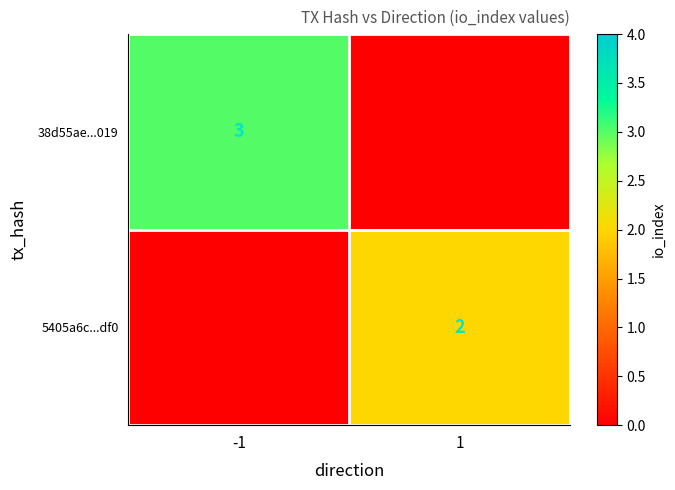

Is it true that 5405a6c...df0 equals 2 at 1?

True